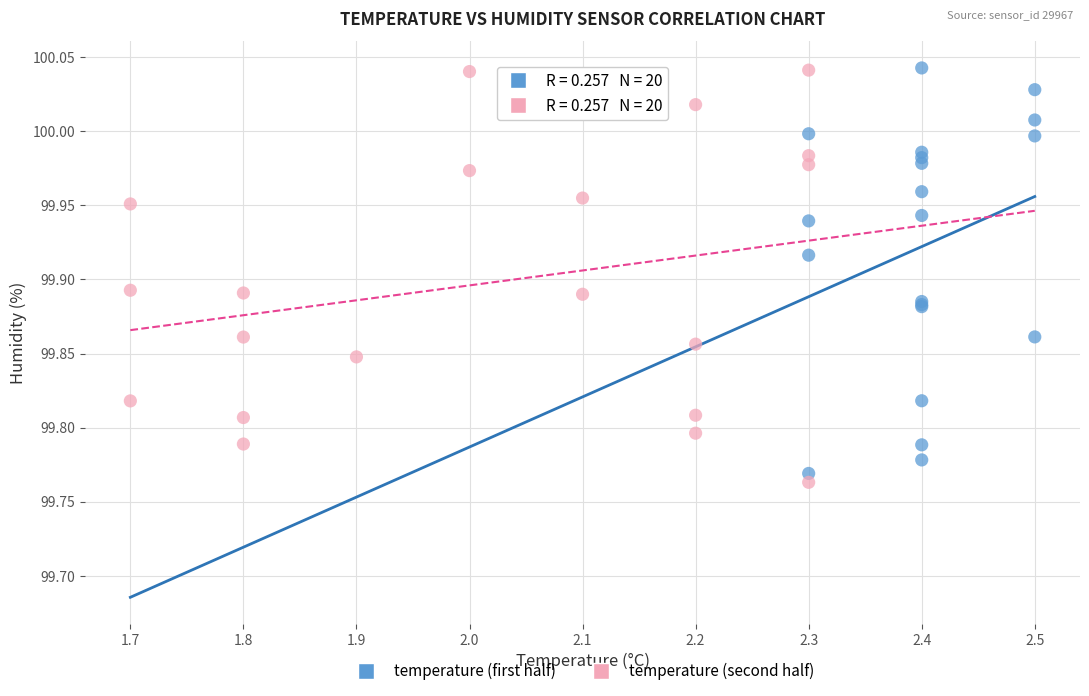

What are all the series names shown in the legend?

temperature (first half), temperature (second half)